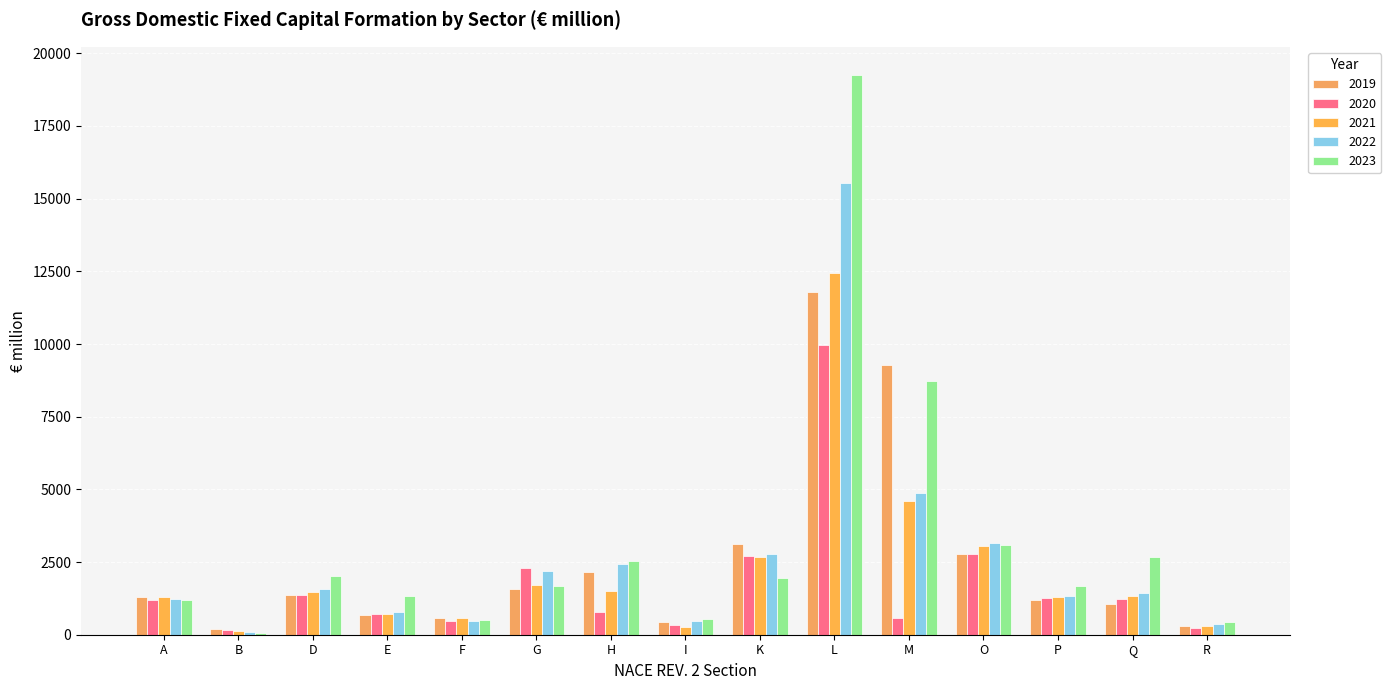

What is the total value across all series at K?

13240.5